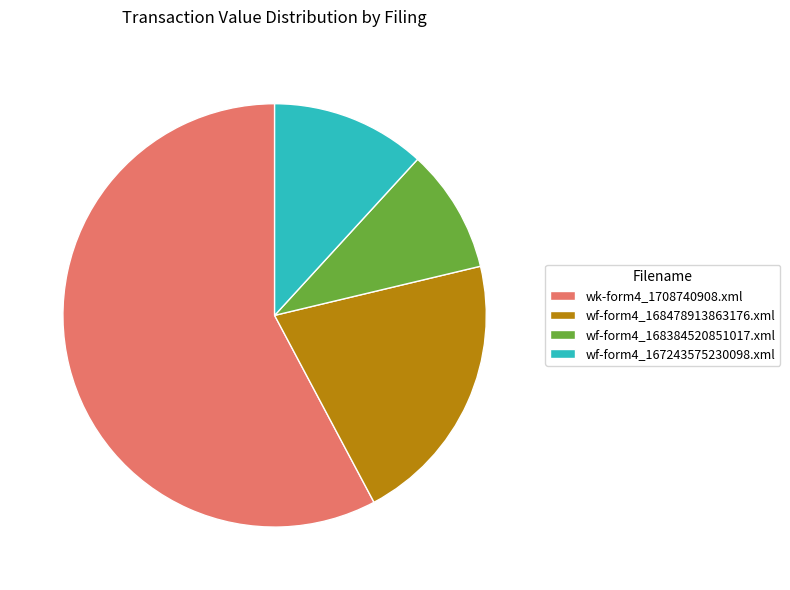

What is the ratio of the value at wk-form4_1708740908.xml to the value at wf-form4_168478913863176.xml?

2.8